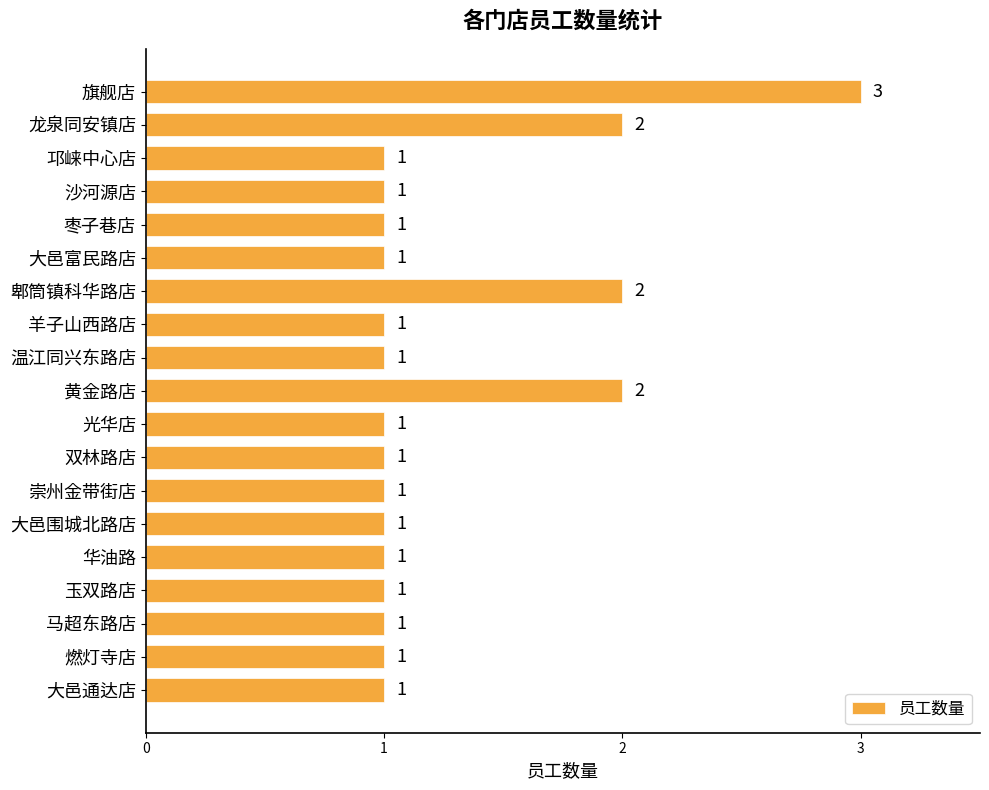

The value at 大邑围城北路店 is 0. True or false?

False